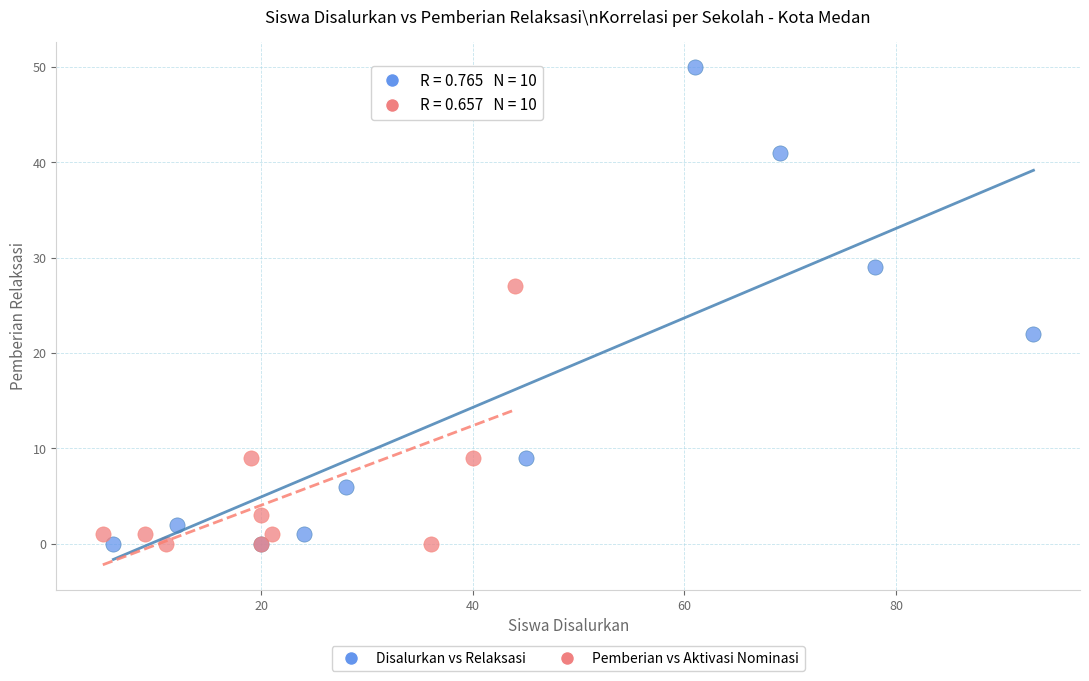

Which series contains the highest Y value?

Disalurkan vs Relaksasi